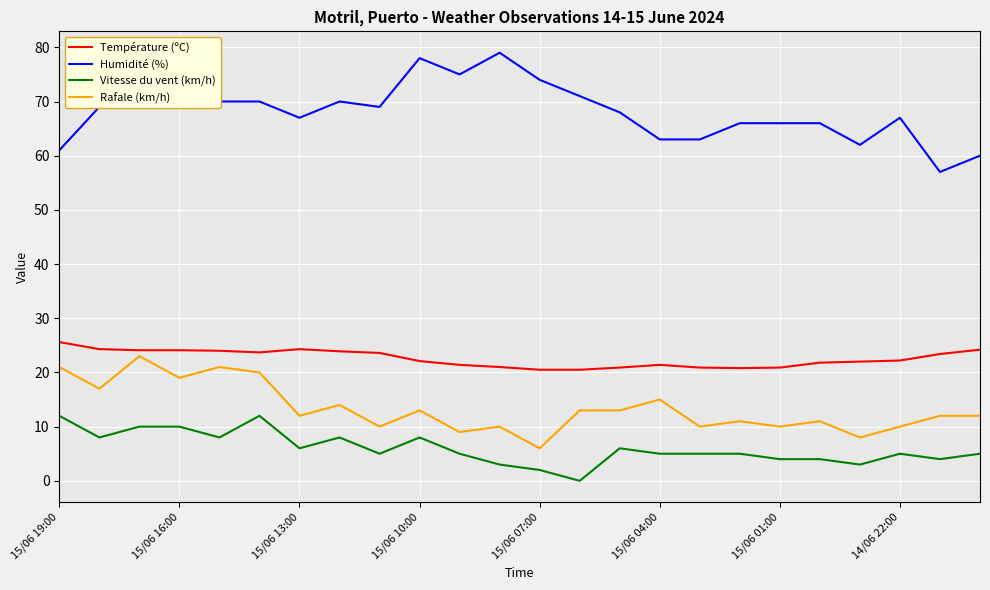

Which series has the largest total across all categories?

Humidité (%)